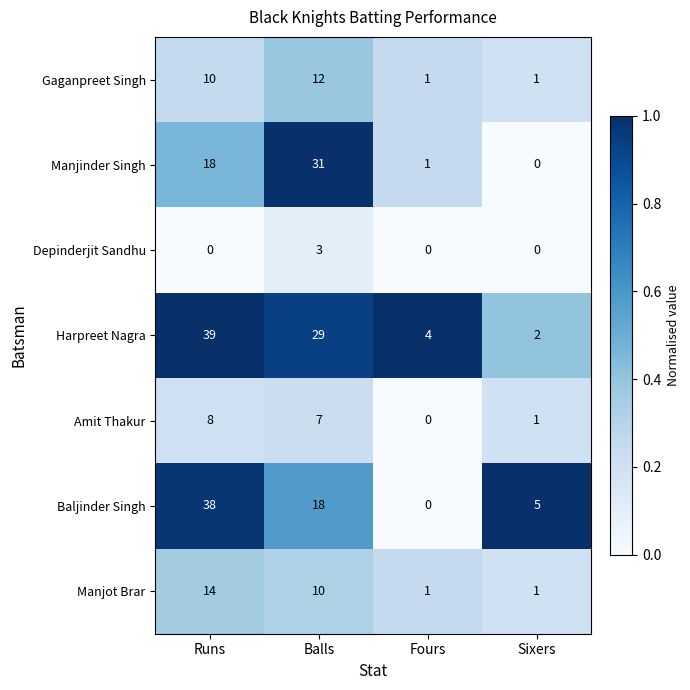

The Depinderjit Sandhu series shows -1 at Sixers. True or false?

False